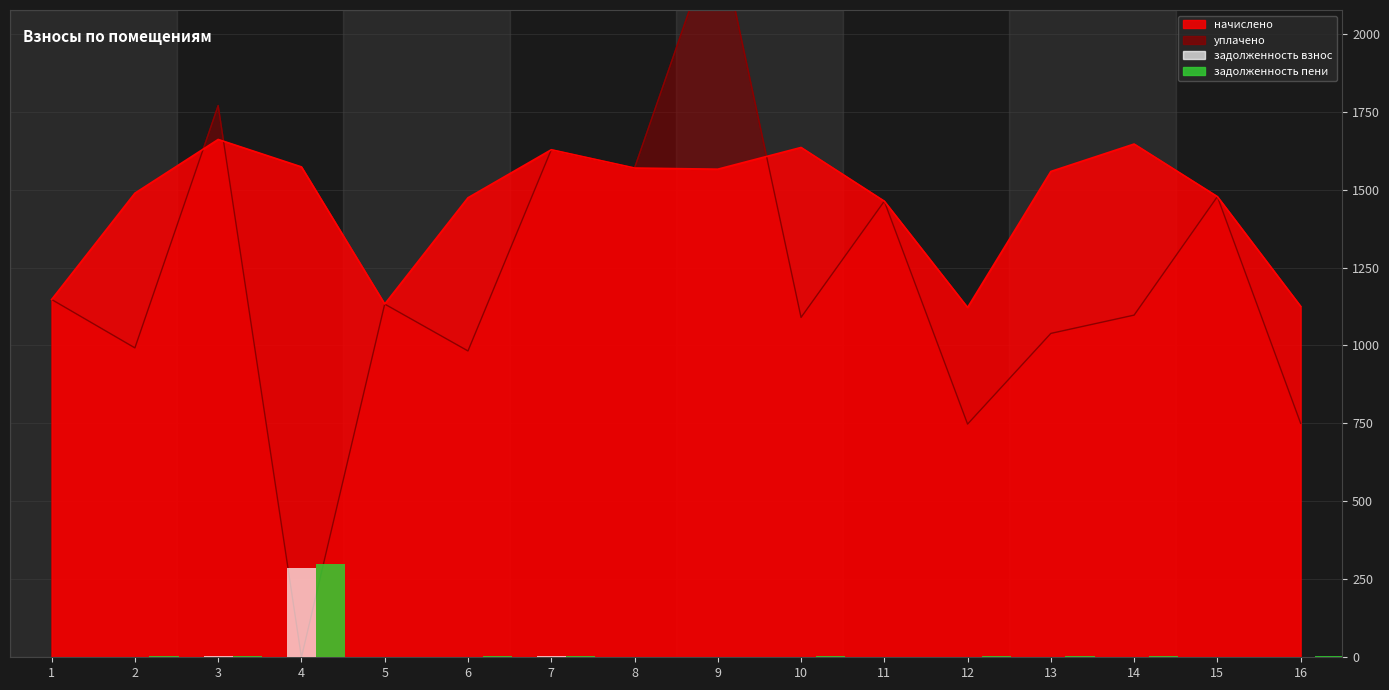

At which label does задолженность пени first exceed 4?

2